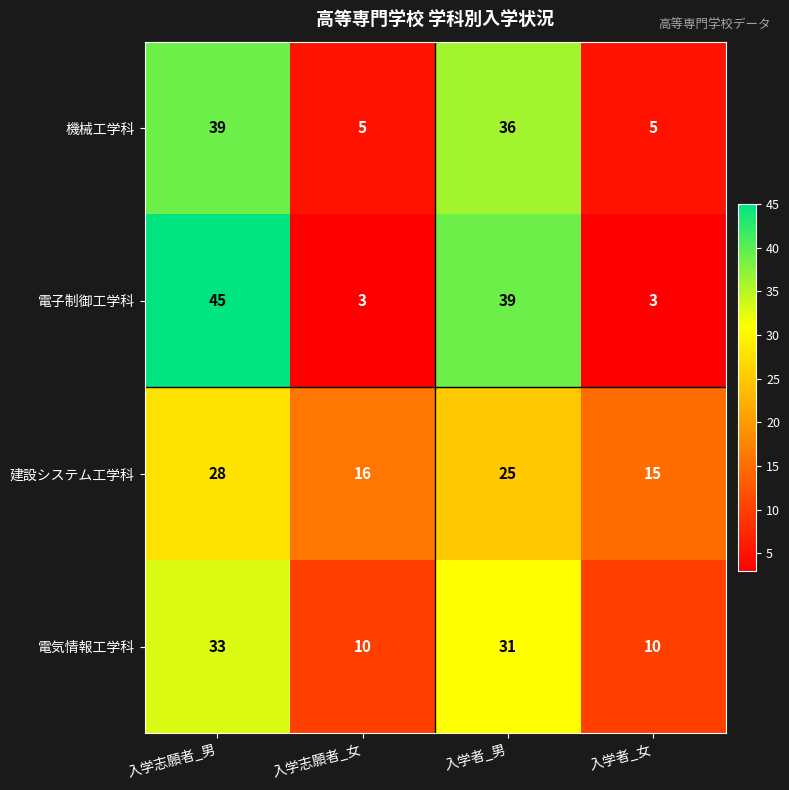

Reading left to right, list all the values displayed in this chart.

機械工学科: 入学志願者_男=39	入学志願者_女=5	入学者_男=36	入学者_女=5
電子制御工学科: 入学志願者_男=45	入学志願者_女=3	入学者_男=39	入学者_女=3
建設システム工学科: 入学志願者_男=28	入学志願者_女=16	入学者_男=25	入学者_女=15
電気情報工学科: 入学志願者_男=33	入学志願者_女=10	入学者_男=31	入学者_女=10